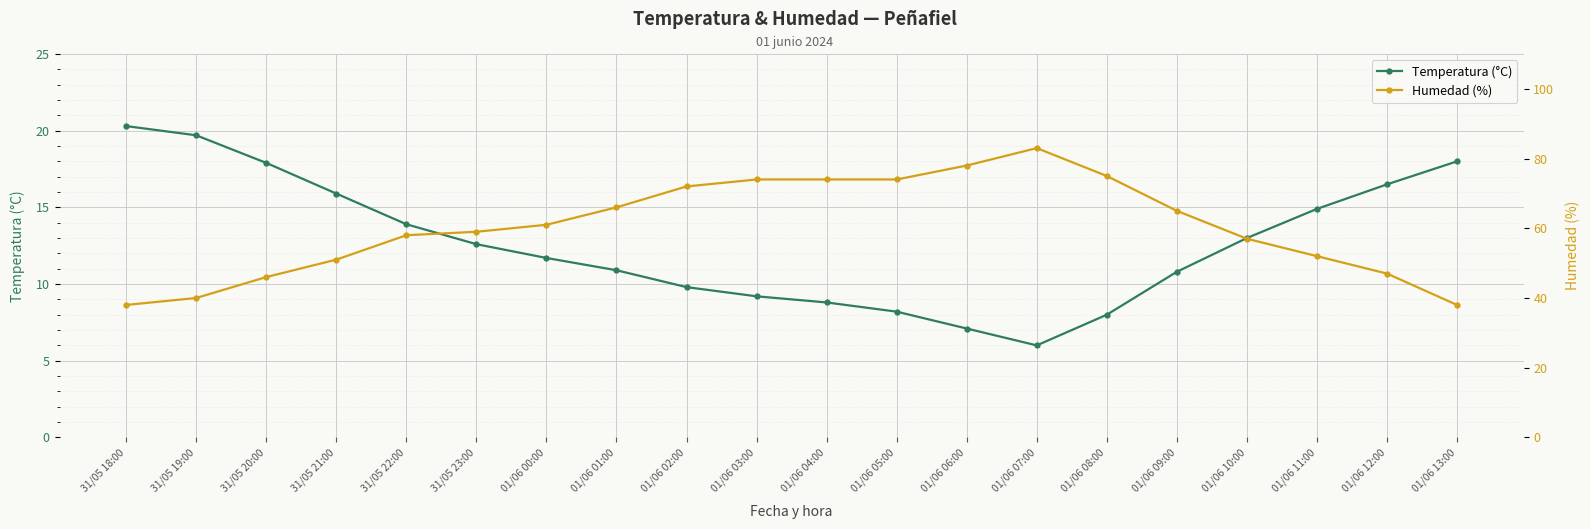

True or false: Humedad (%) and Temperatura (°C) intersect in this chart.

False